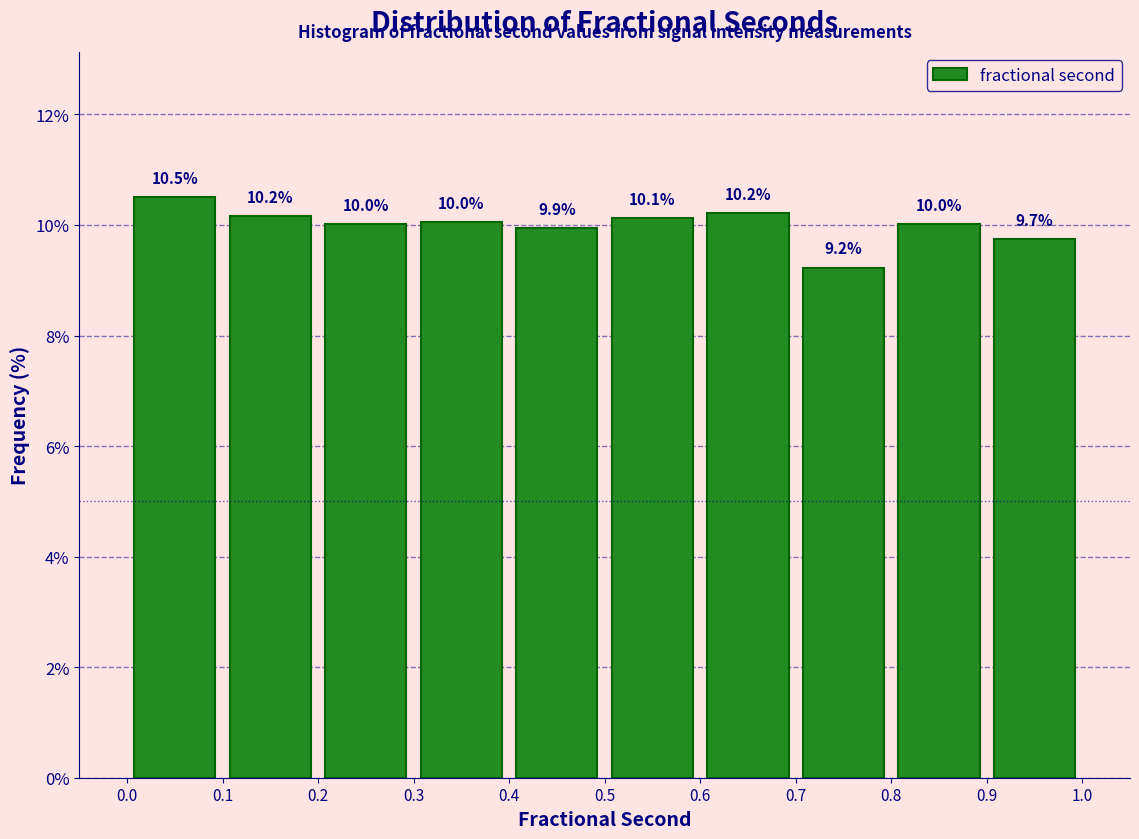

Reading left to right, transcribe this chart: for each bar, give the range it covers on the x-axis and its height.

0.0 to 0.1: 10.5
0.1 to 0.2: 10.2
0.2 to 0.3: 10.0
0.3 to 0.4: 10.0
0.4 to 0.5: 9.9
0.5 to 0.6: 10.1
0.6 to 0.7: 10.2
0.7 to 0.8: 9.2
0.8 to 0.9: 10.0
0.9 to 1.0: 9.7